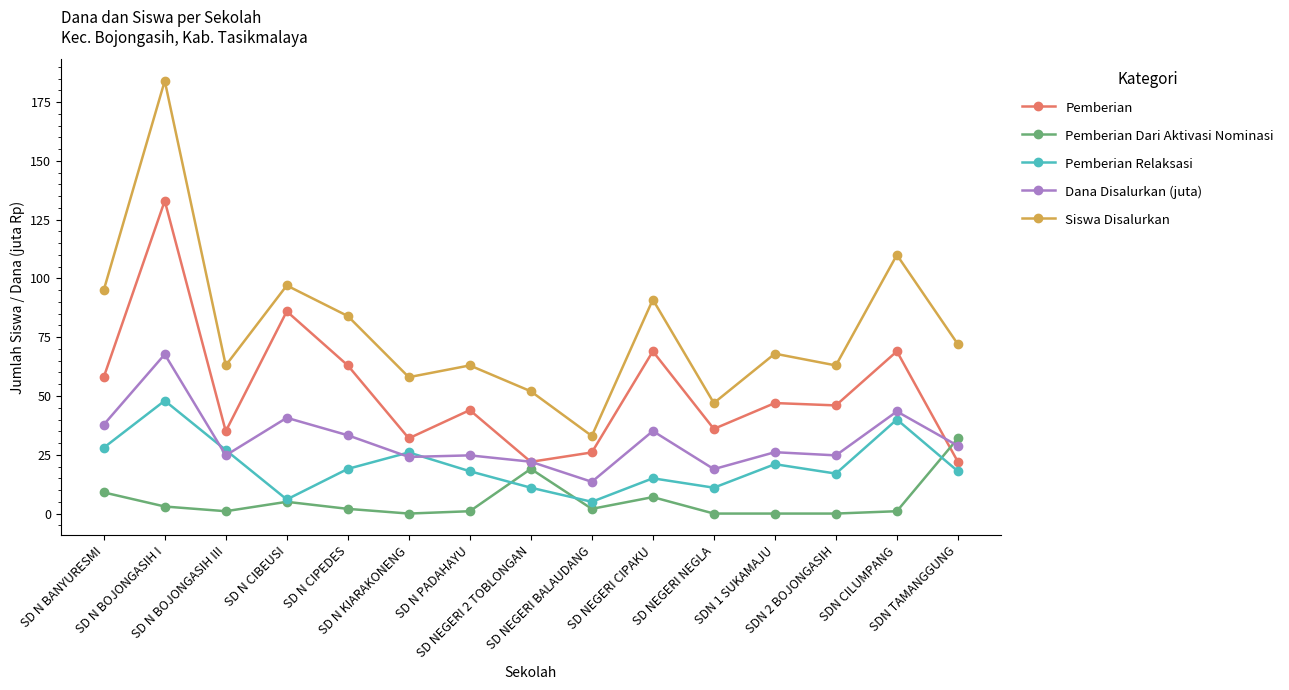

At SD NEGERI CIPAKU, list the series in order from largest to smallest.

Siswa Disalurkan, Pemberian, Dana Disalurkan (juta), Pemberian Relaksasi, Pemberian Dari Aktivasi Nominasi